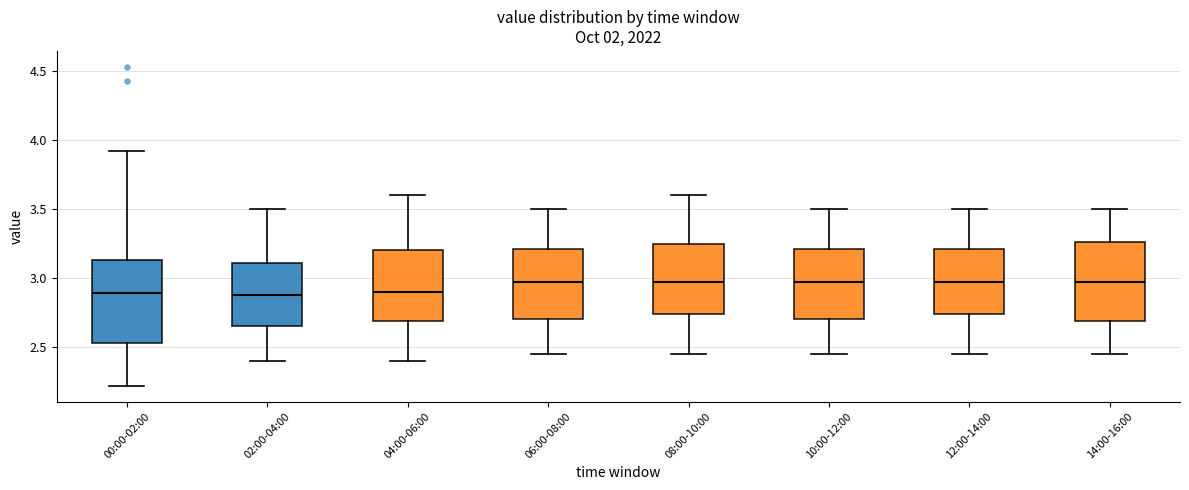

Where does the lower whisker of the box for 04:00-06:00 end on the y-axis? The values are not printed on the chart, so give them approximately, as read against the axis.

2.40